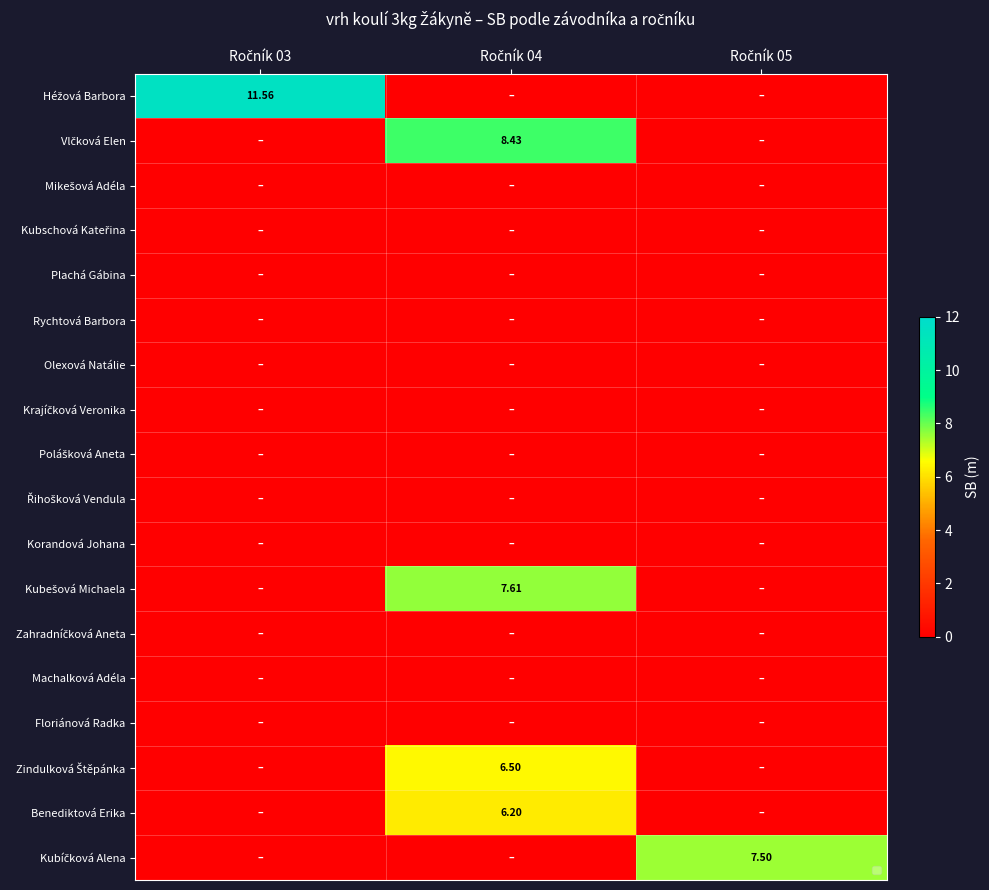

List the series in order of their peak value, highest first.

Héžová Barbora, Vlčková Elen, Kubešová Michaela, Kubíčková Alena, Zindulková Štěpánka, Benediktová Erika, Mikešová Adéla, Kubschová Kateřina, Plachá Gábina, Rychtová Barbora, Olexová Natálie, Krajíčková Veronika, Polášková Aneta, Řihošková Vendula, Korandová Johana, Zahradníčková Aneta, Machalková Adéla, Floriánová Radka